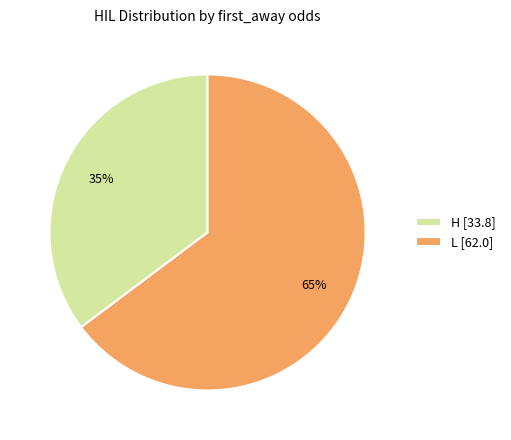

Which slice is the largest?

L [62.0]